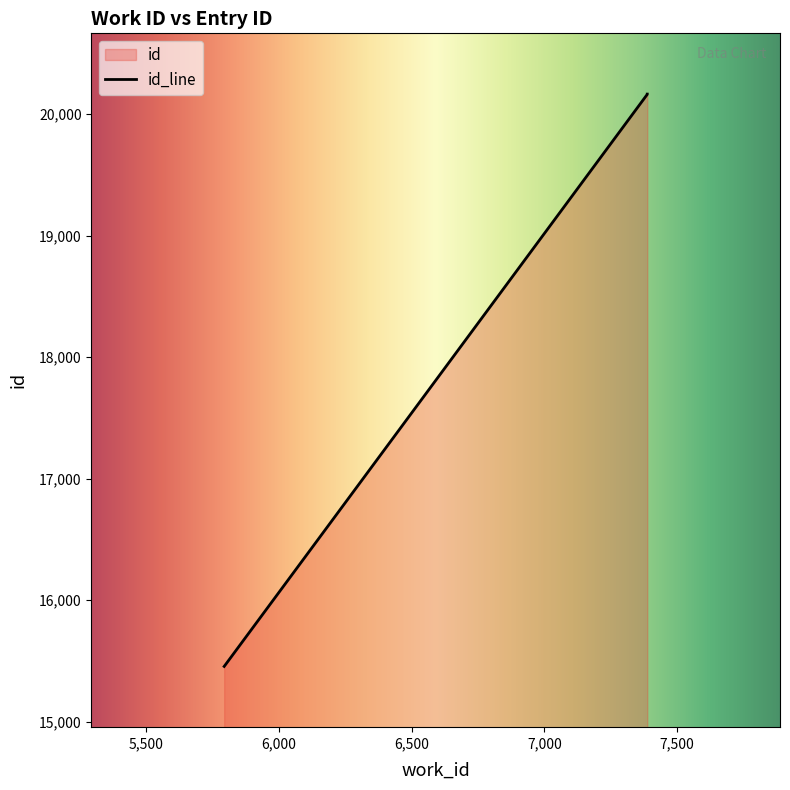

Is it true that the value at 7388 is 20163?

True